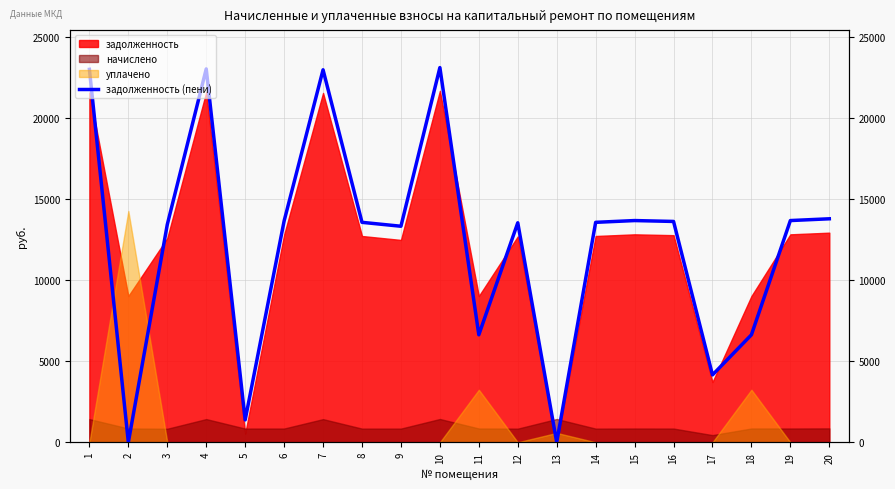

True or false: the data shows 30984.4 at 10.

False